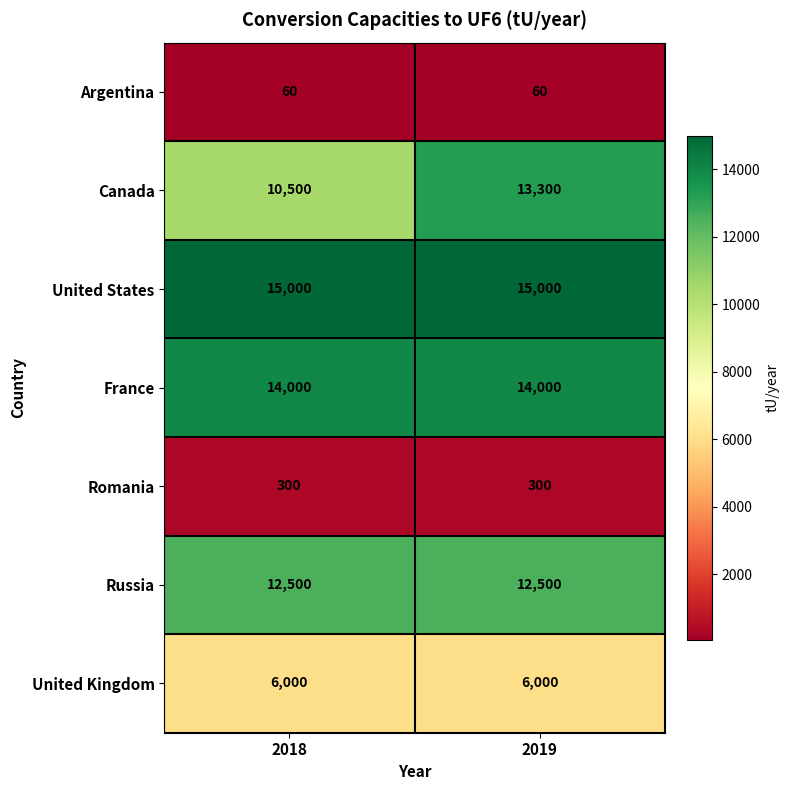

Between 2018 and 2019, which series saw the biggest shift?

Canada